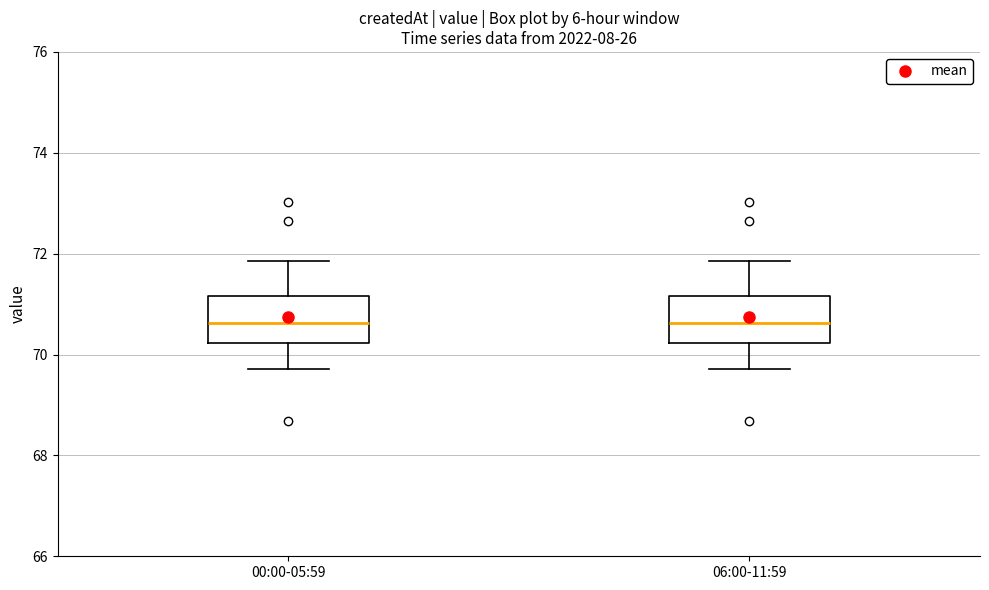

Reading left to right, transcribe this box plot: for each box, give where its median line is, the range the box spans, and where its two whiskers end, as read against the y-axis. The values are not printed on the chart, so give them approximately, as read against the axis.

00:00-05:59: median 70.6, box 70.2 to 71.2, whiskers 69.8 to 71.8
06:00-11:59: median 70.6, box 70.2 to 71.2, whiskers 69.8 to 71.8